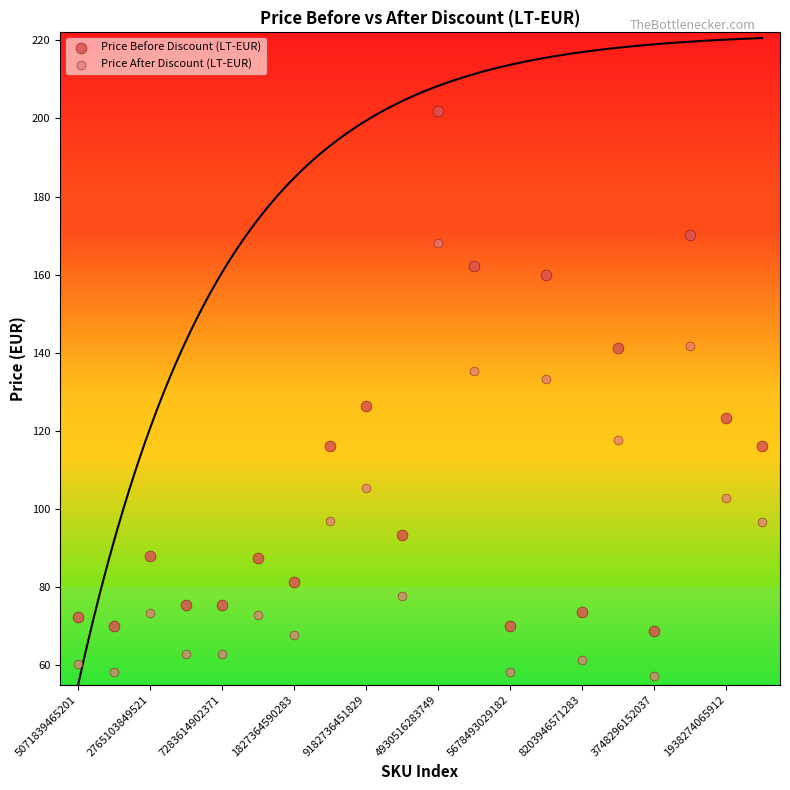

Across all data points, what is the range of Y values (max minus min)?

144.7